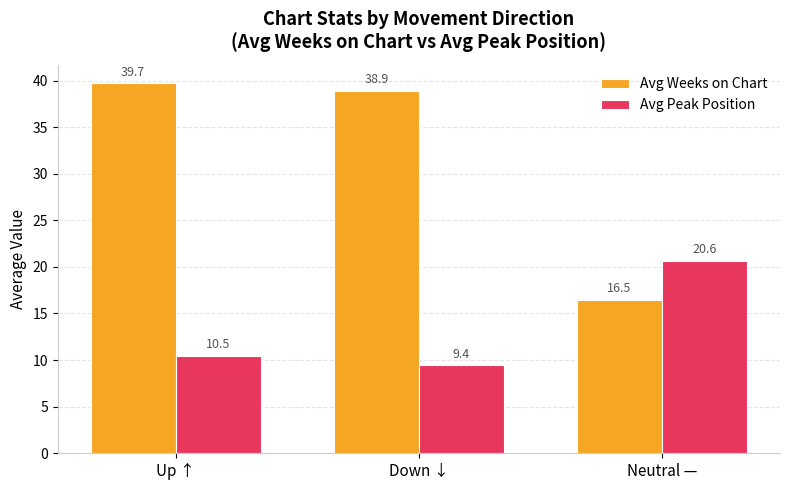

What is the sum of the Avg Peak Position values at Up ↑ and Neutral —?

31.1